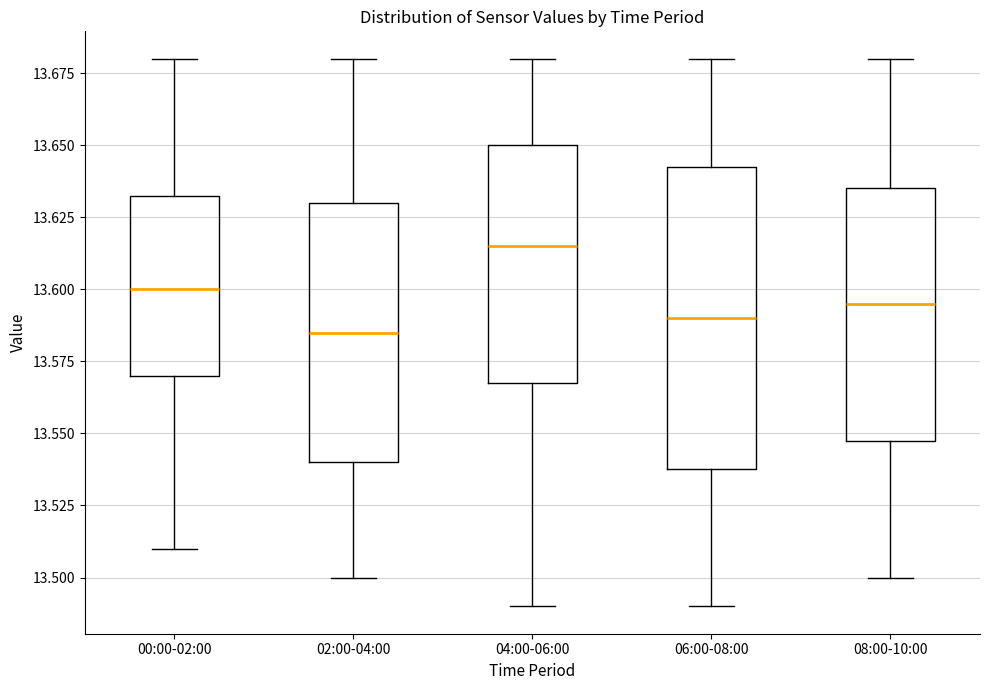

Where does the upper whisker of the box for 04:00-06:00 end on the y-axis? The values are not printed on the chart, so give them approximately, as read against the axis.

13.680